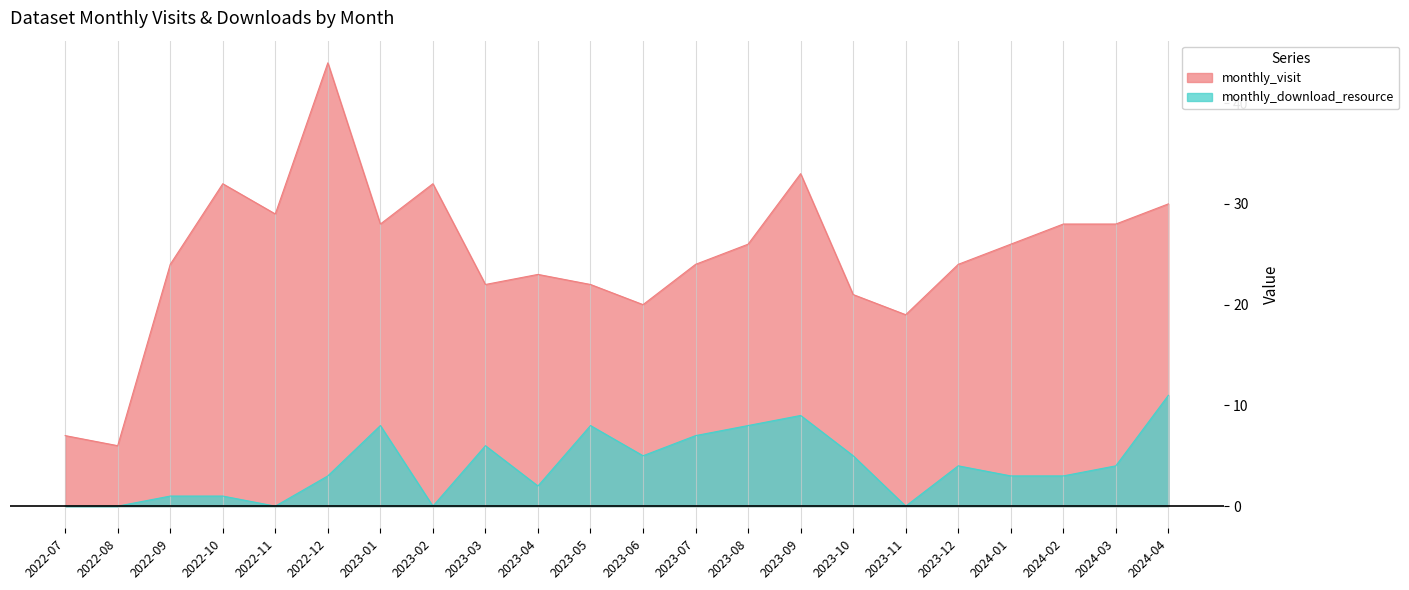

Is the value of monthly_visit at 2024-01 greater than the value of monthly_download_resource at 2023-06?

Yes